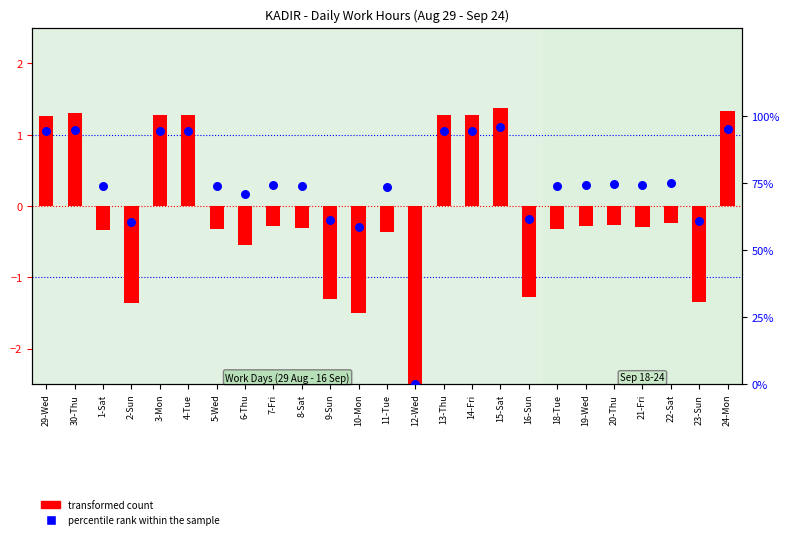

What are all the series names shown in the legend?

transformed count, percentile rank within the sample